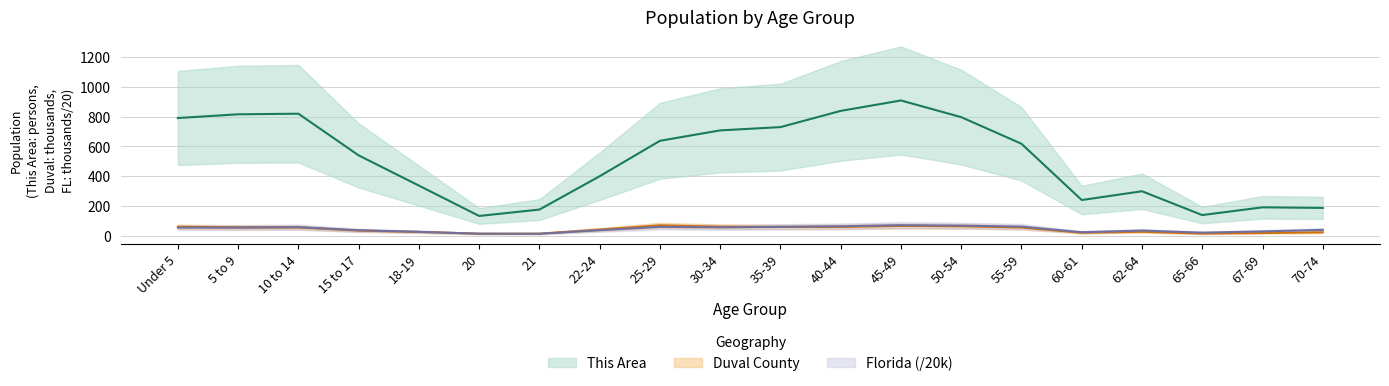

What is the difference between the second highest and second lowest values in the Duval County series?

52.4